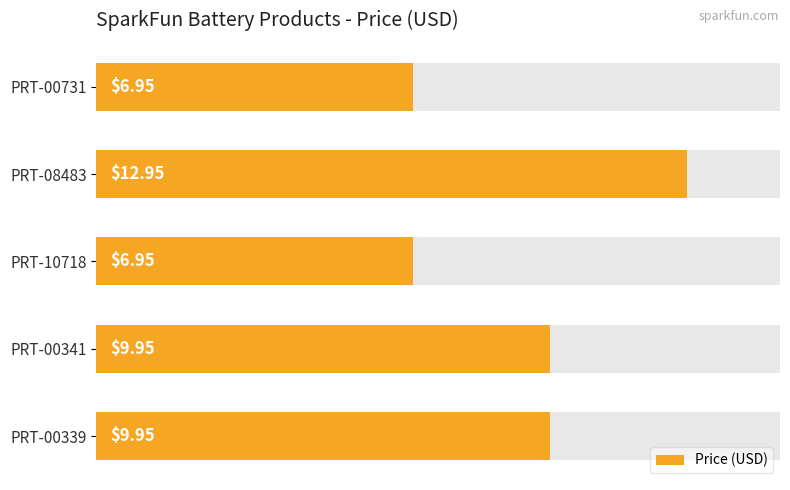

Between PRT-10718 and PRT-00341, which is larger?

PRT-00341